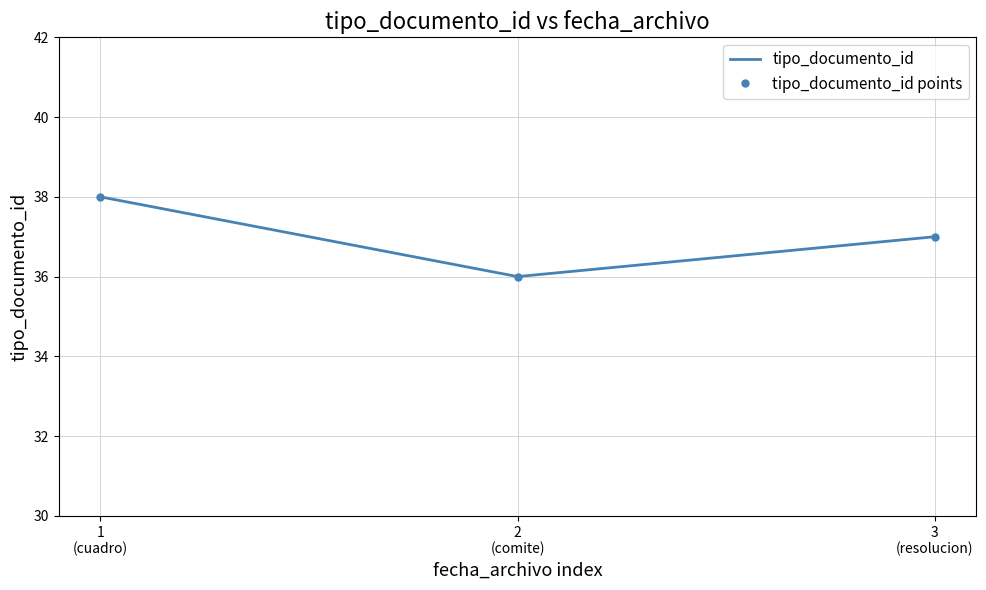

What is the total value across all series at 1
(cuadro)?

76